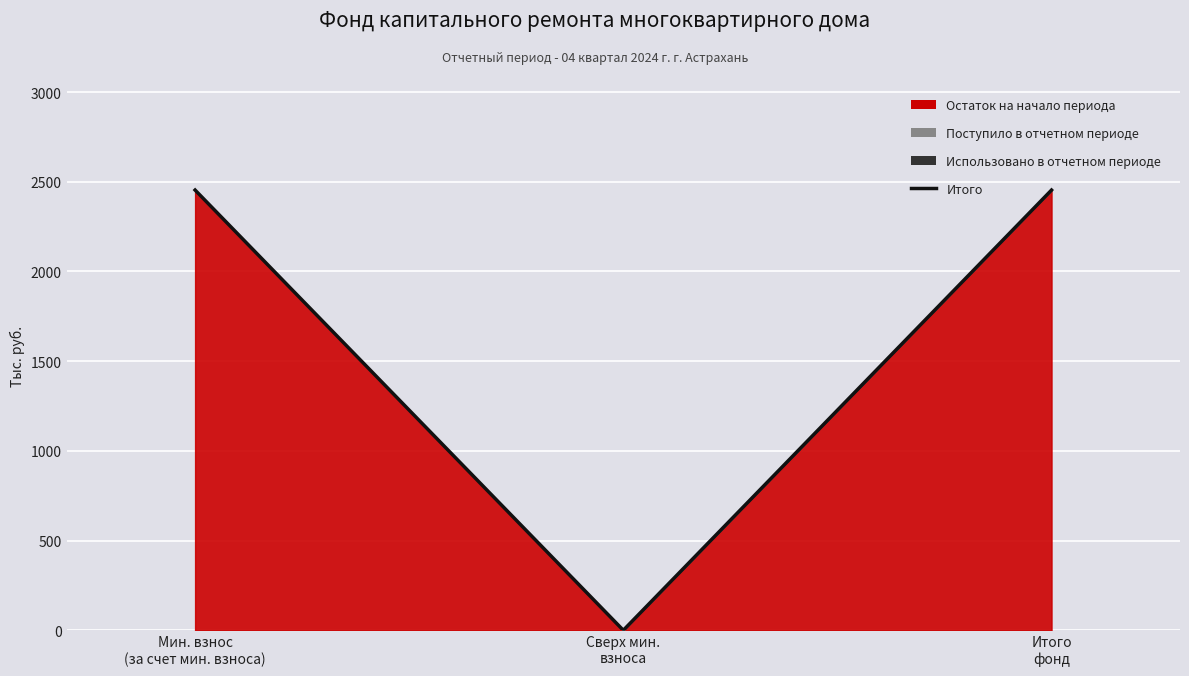

Reading left to right, transcribe all the data shown in this chart.

2453.5	0.0	2453.5